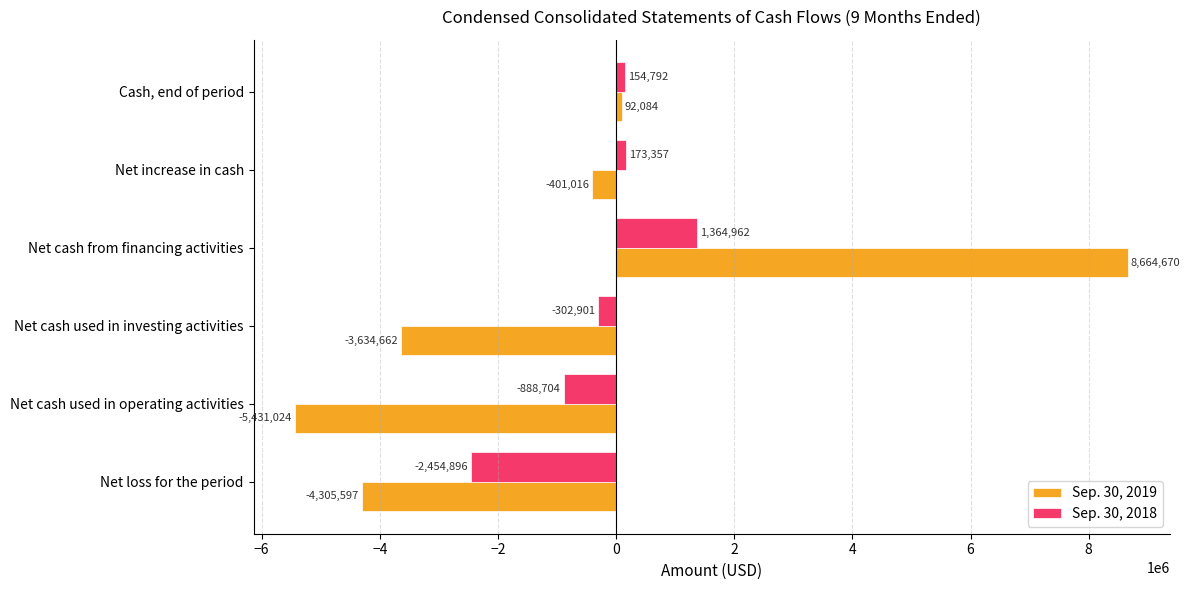

Rank the series by their maximum value, from highest to lowest.

Sep. 30, 2019, Sep. 30, 2018